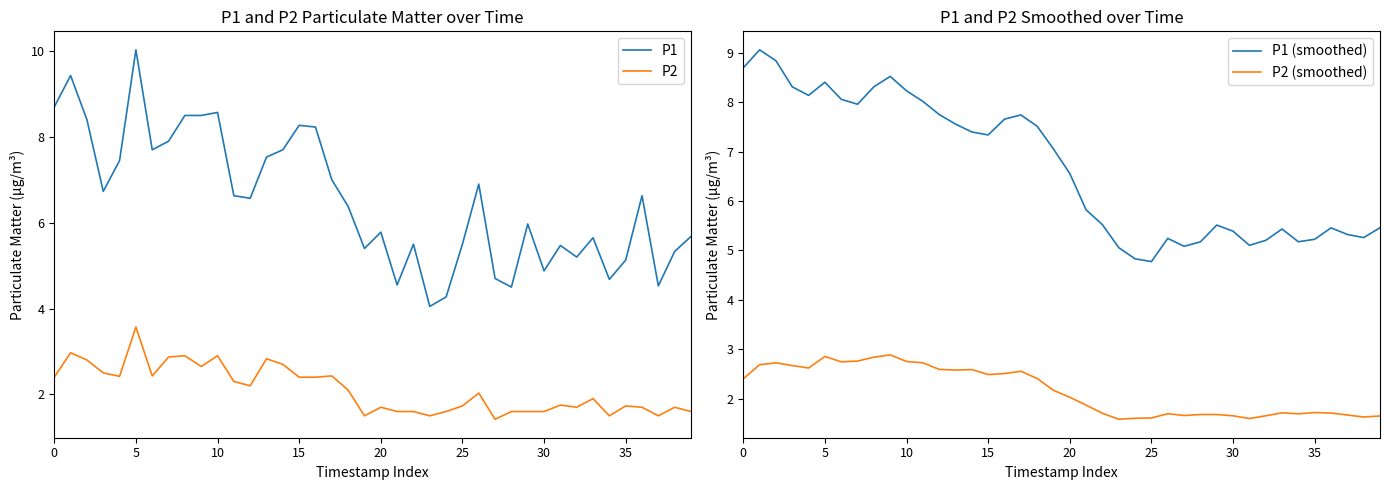

In P2, how many points are higher than both neighbors (excluding endpoints)?

12